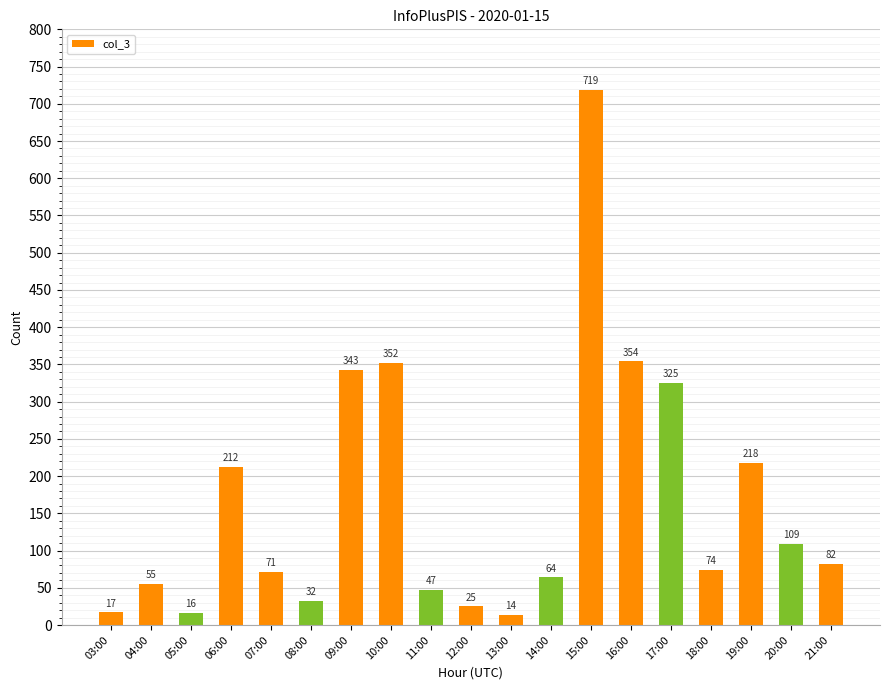

Reading right to left, what are all the values shown in this chart?

82	109	218	74	325	354	719	64	14	25	47	352	343	32	71	212	16	55	17